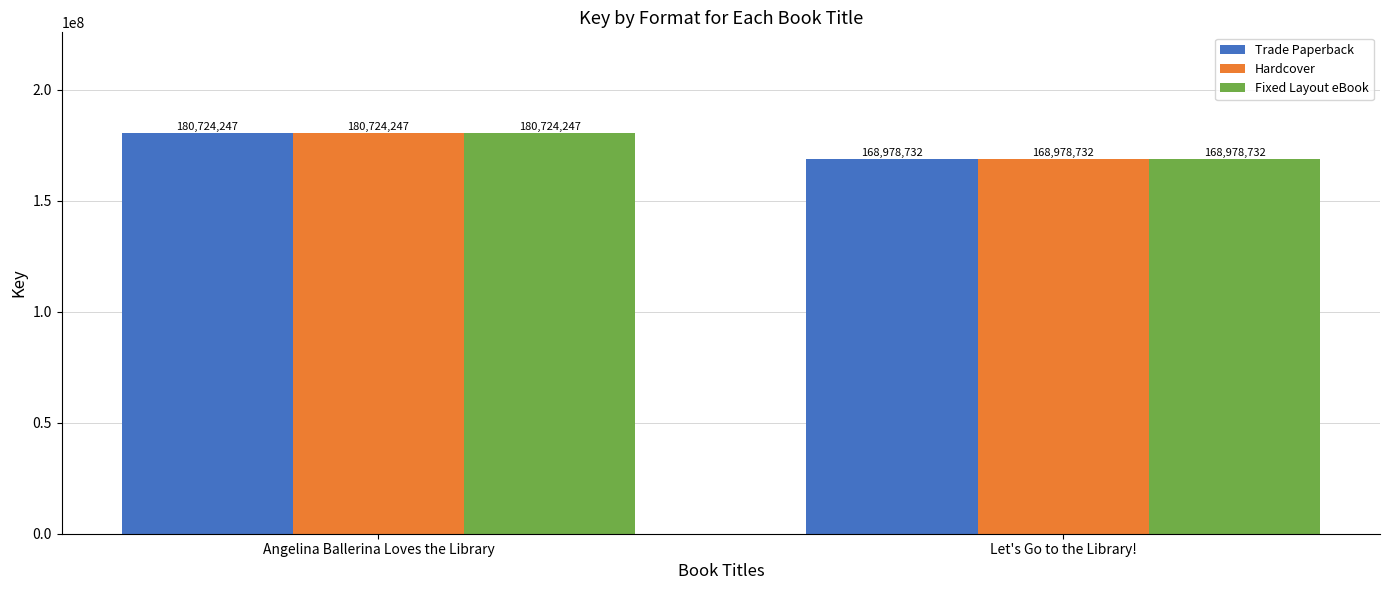

How many bars are there in each group?

3